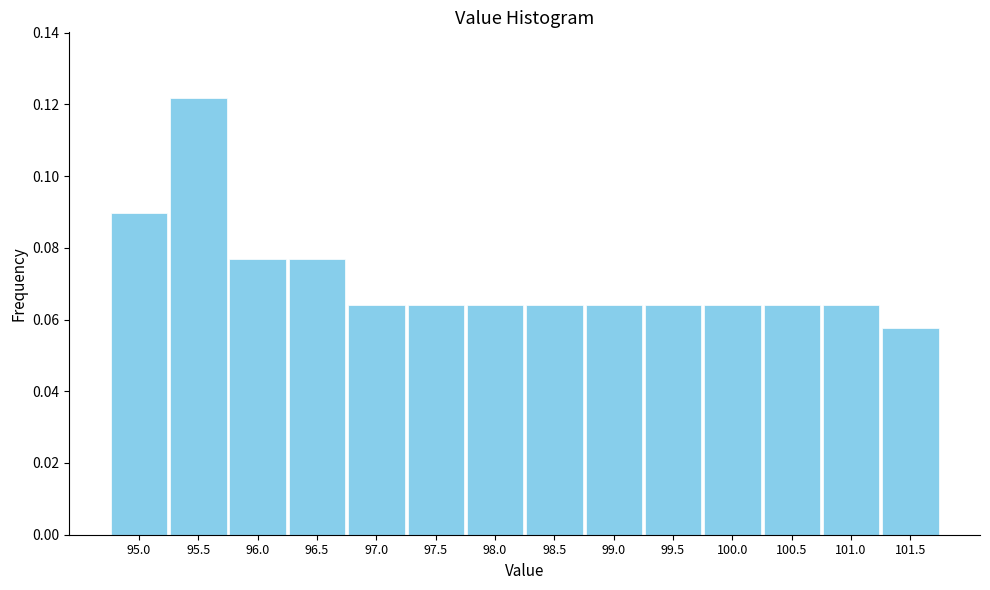

At which label is the value closest to 0?

101.5